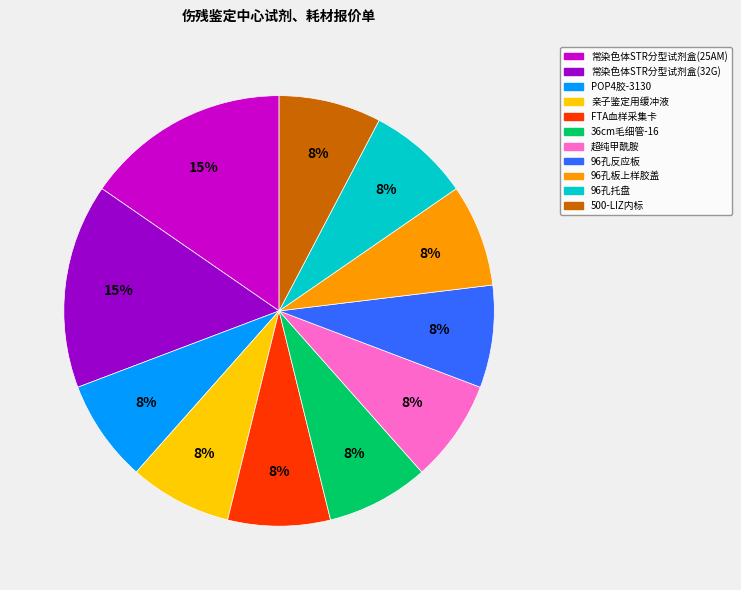

Is it true that FTA血样采集卡 is 8% of the pie?

True